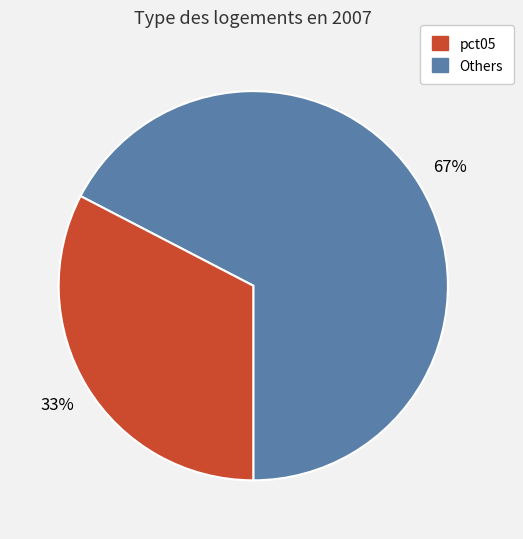

To the nearest percent, what is the average slice percentage?

50%